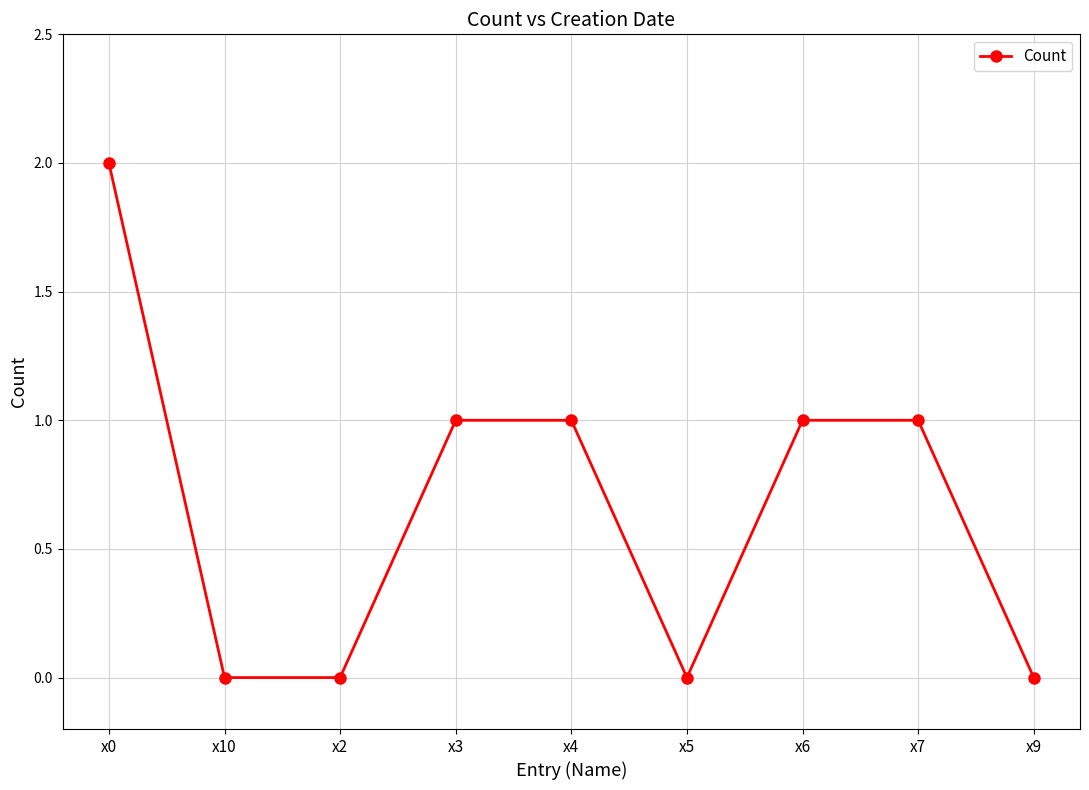

What position from the left is x9?

9